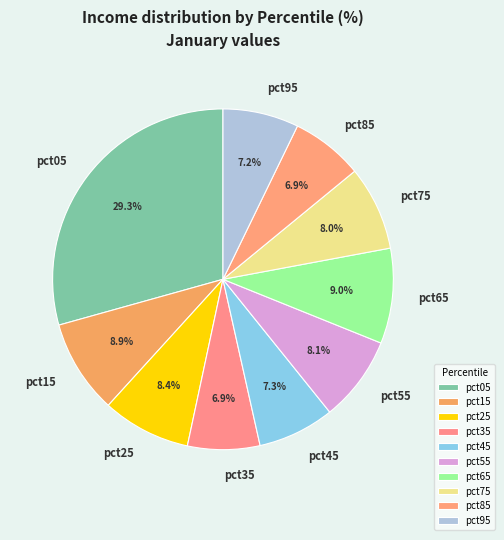

Count the number of slices in the pie.

10